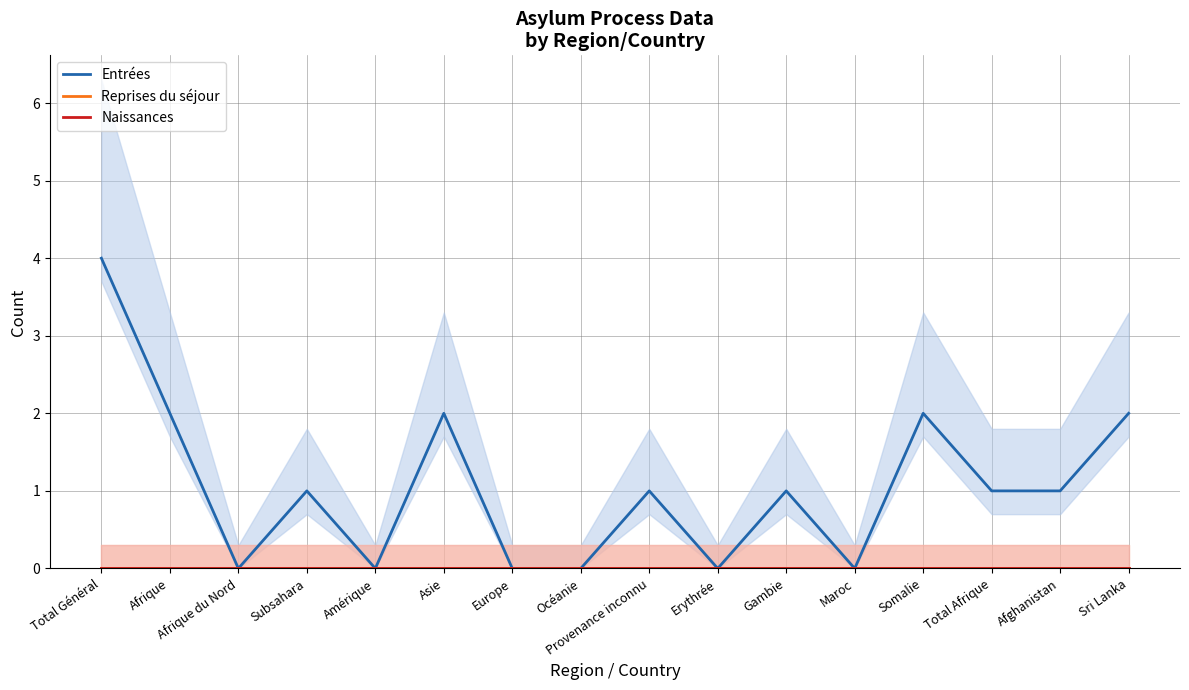

True or false: Entrées and Reprises du séjour intersect in this chart.

False